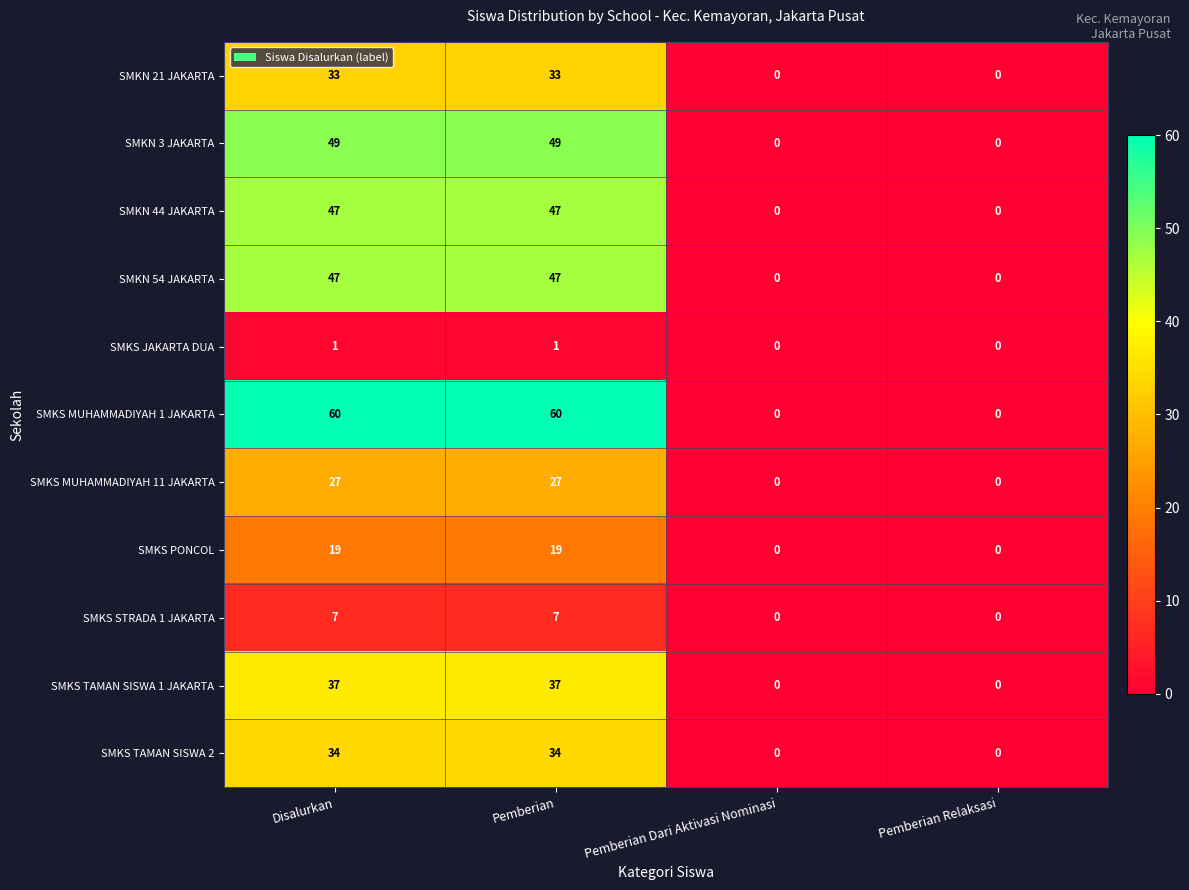

Is the value of SMKN 54 JAKARTA at Pemberian Dari Aktivasi Nominasi greater than the value of SMKS TAMAN SISWA 1 JAKARTA at Disalurkan?

No